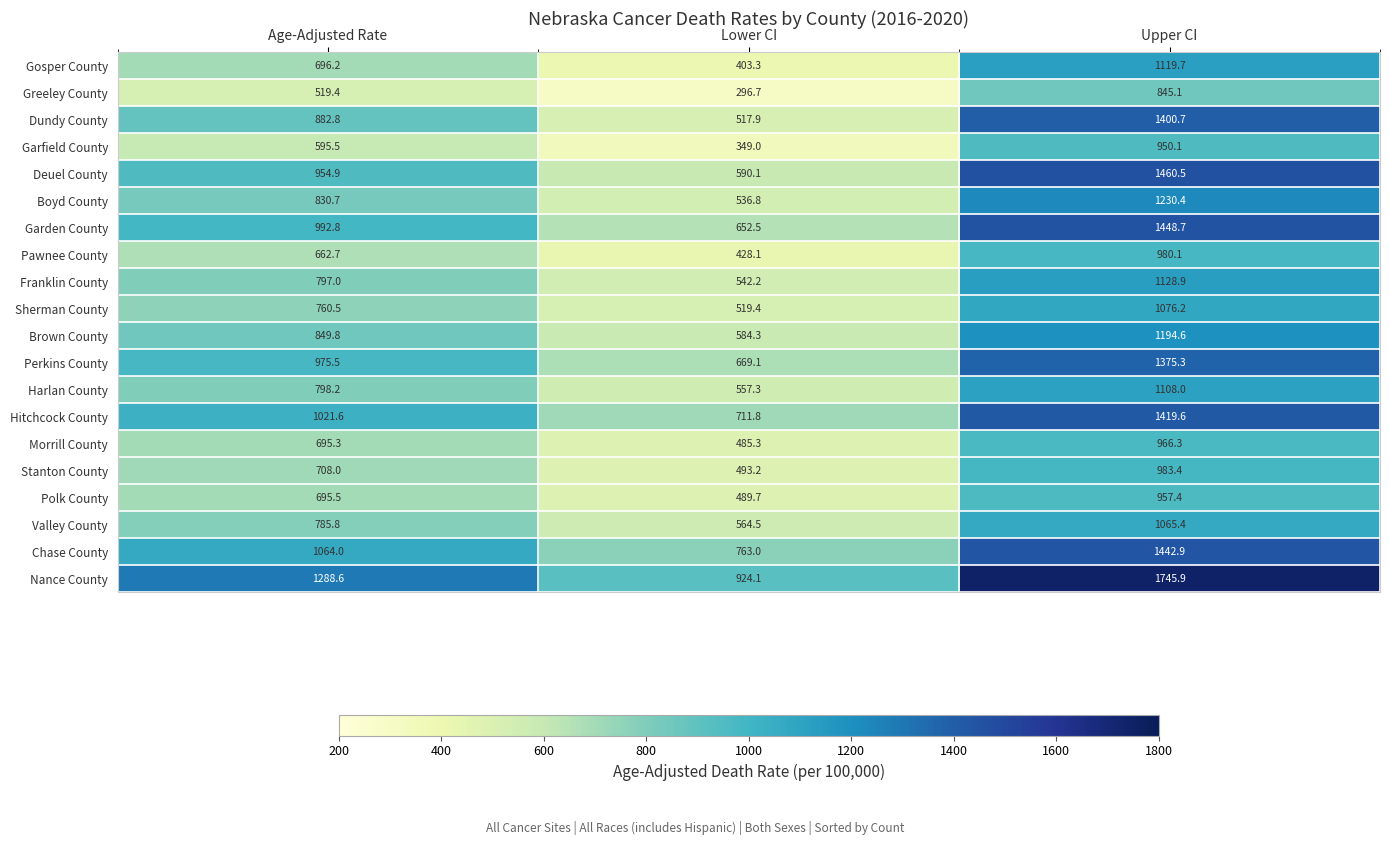

Rank the series by their maximum value, from lowest to highest.

Greeley County, Garfield County, Polk County, Morrill County, Pawnee County, Stanton County, Valley County, Sherman County, Harlan County, Gosper County, Franklin County, Brown County, Boyd County, Perkins County, Dundy County, Hitchcock County, Chase County, Garden County, Deuel County, Nance County